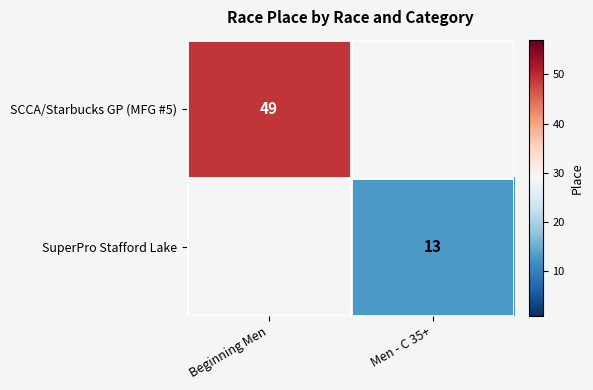

True or false: SuperPro Stafford Lake has a value of 13 at Men - C 35+.

True